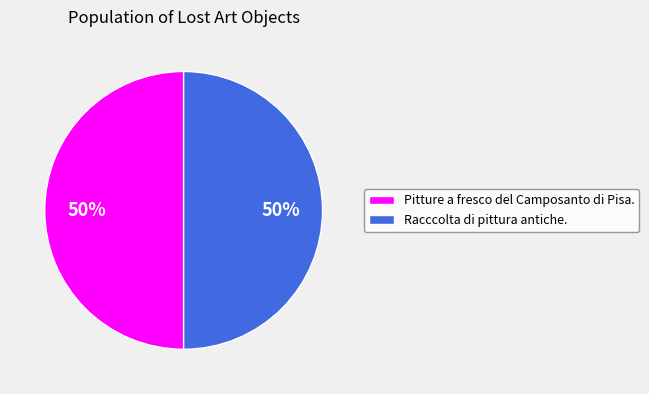

Do Pitture a fresco del Camposanto di Pisa. and Racccolta di pittura antiche. together represent more than half of the pie?

Yes